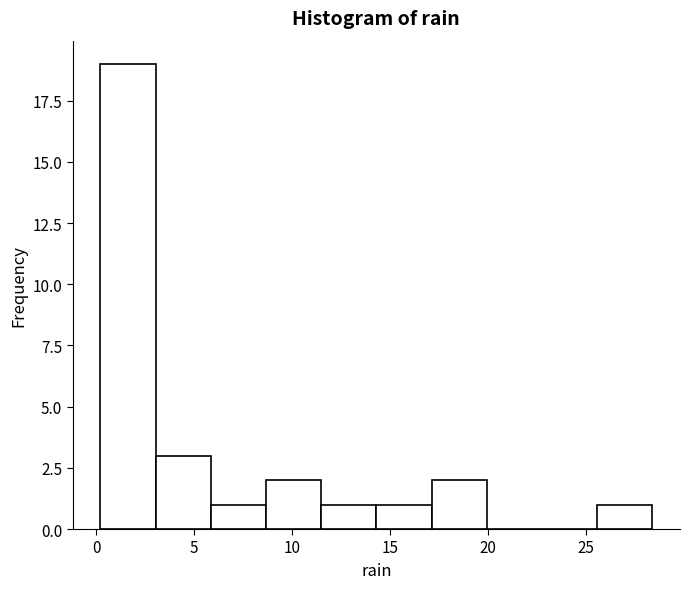

Reading left to right, list every bar in this chart as the range it spans on the x-axis followed by its height. Neither the bar edges nor the heights are printed on the chart, so give them approximately, as read against the axes.

0.0 to 3.0: 19
3.0 to 6.0: 3
6.0 to 8.5: 1
8.5 to 11.5: 2
11.5 to 14.5: 1
14.5 to 17.0: 1
17.0 to 20.0: 2
20.0 to 23.0: 0
23.0 to 25.5: 0
25.5 to 28.5: 1